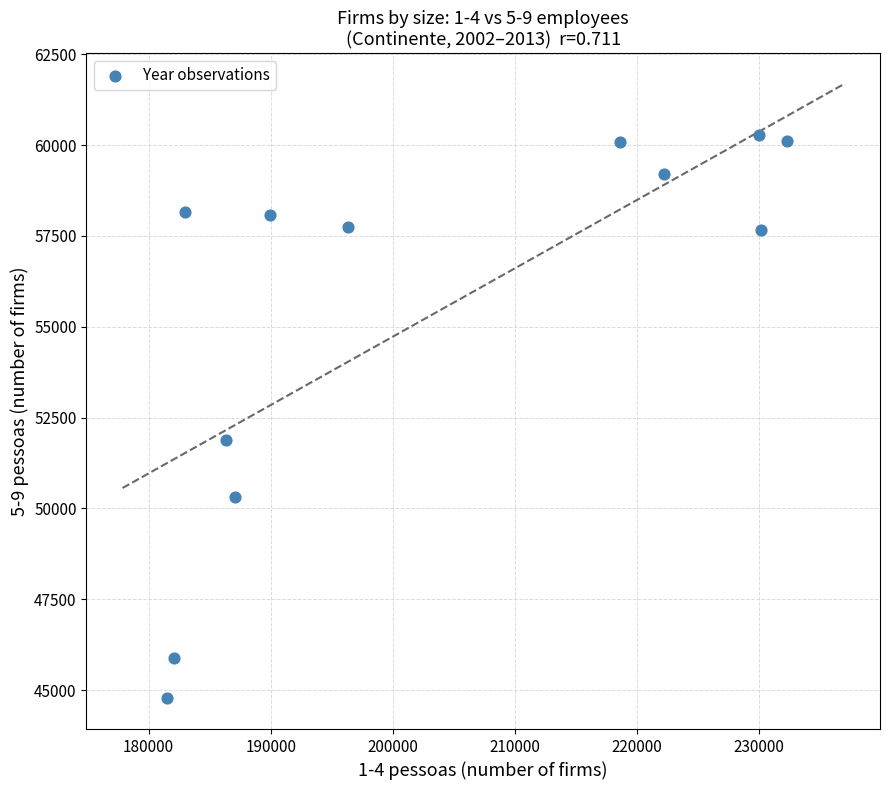

What Y value in the scatter plot is closest to 52518?

51885